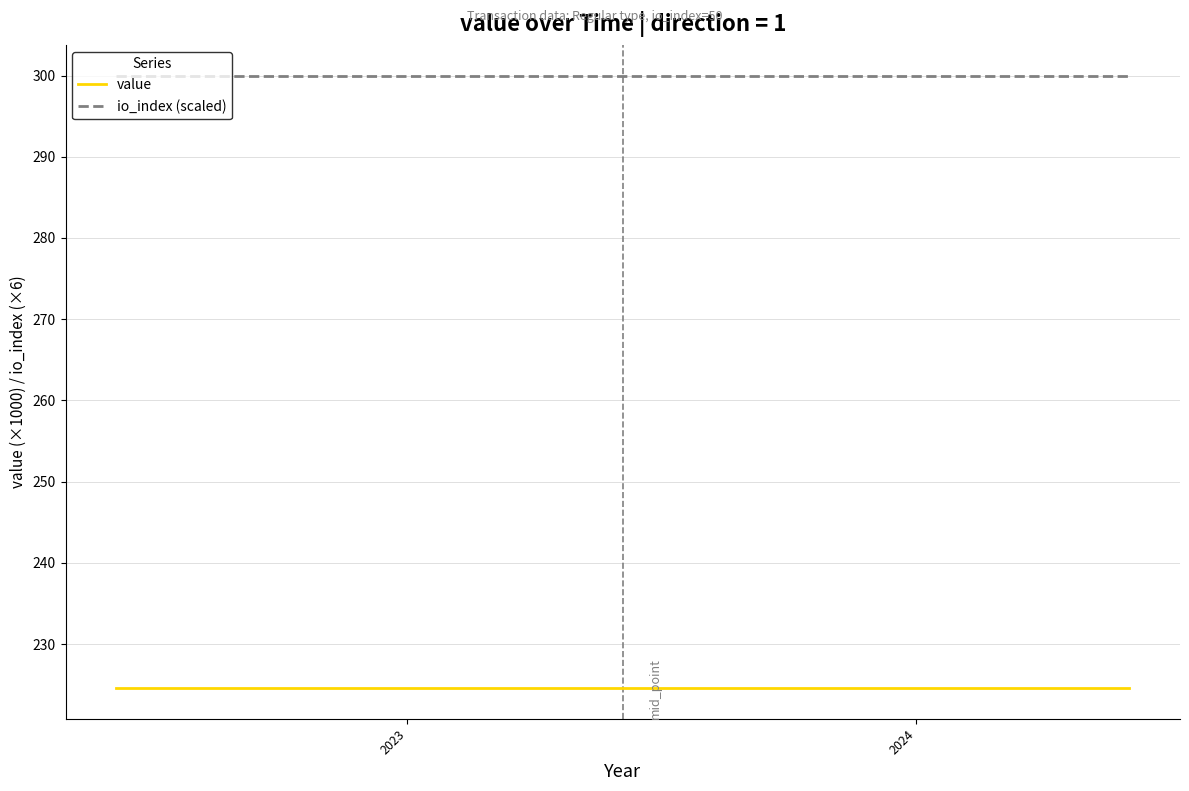

Reading left to right, what are all the values shown in this chart?

value: 224.6	224.6	224.6	224.6	224.6	224.6	224.6	224.6	224.6	224.6	224.6	224.6	224.6	224.6	224.6	224.6	224.6	224.6	224.6	224.6	224.6	224.6	224.6	224.6	224.6
io_index (scaled): 300.0	300.0	300.0	300.0	300.0	300.0	300.0	300.0	300.0	300.0	300.0	300.0	300.0	300.0	300.0	300.0	300.0	300.0	300.0	300.0	300.0	300.0	300.0	300.0	300.0